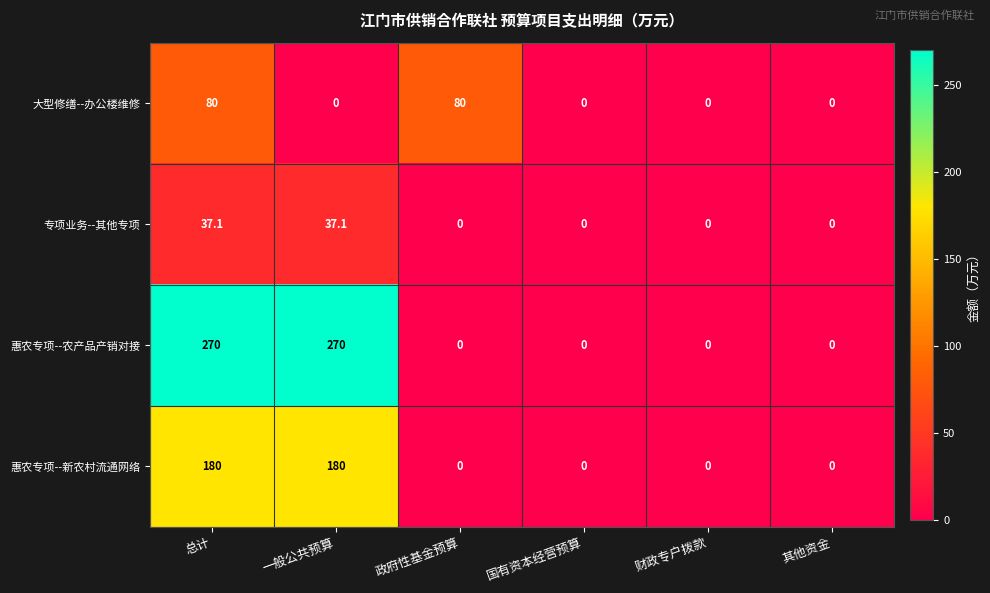

What is the greatest value displayed?

270.0